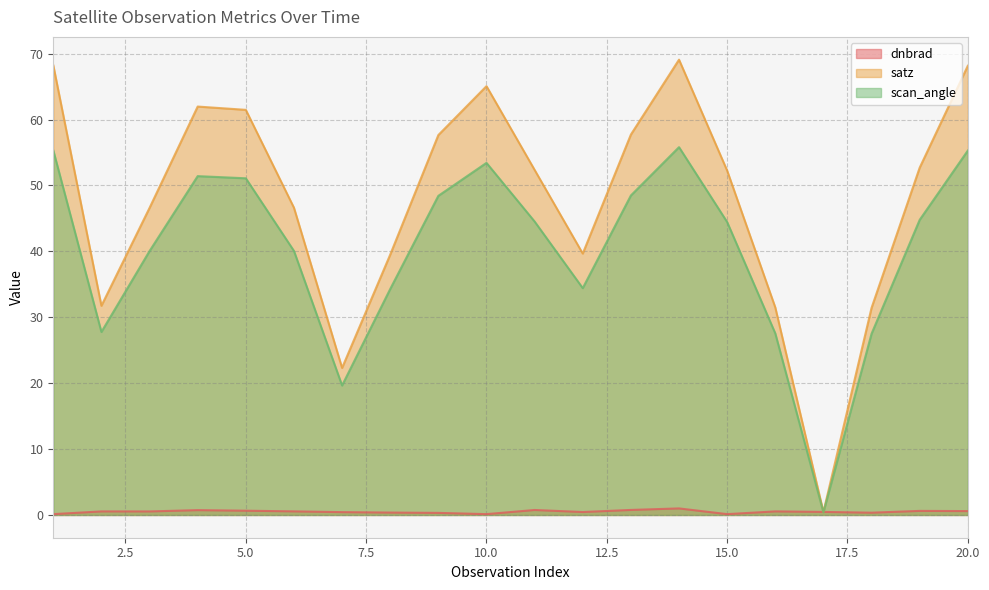

What is the average value of the satz series?

47.8